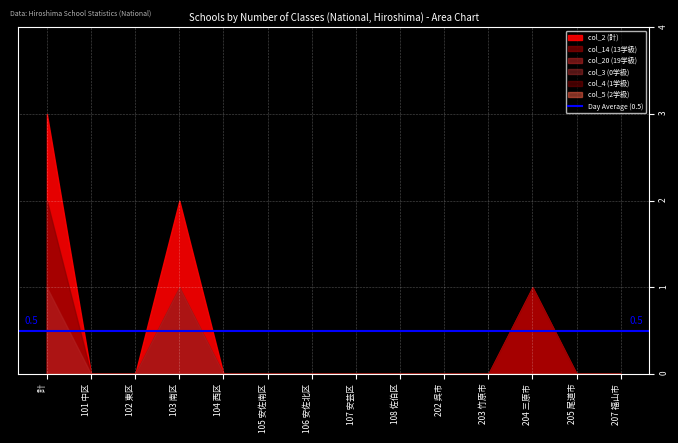

Rank the categories by col_2 (計) value from lowest to highest.

101 中区, 102 東区, 104 西区, 105 安佐南区, 106 安佐北区, 107 安芸区, 108 佐伯区, 202 呉市, 203 竹原市, 205 尾道市, 207 福山市, 204 三原市, 103 南区, 計